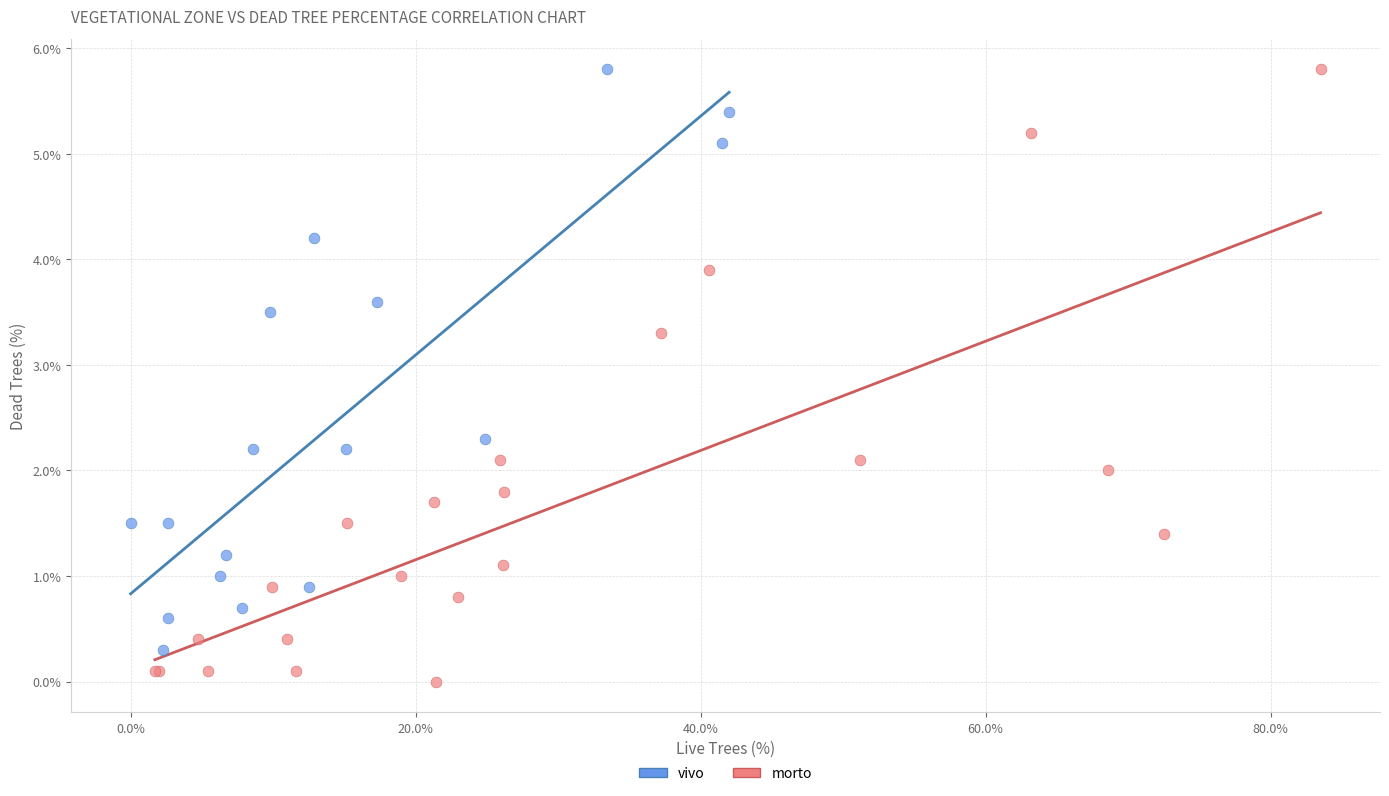

Which series has the widest spread of Y values?

morto